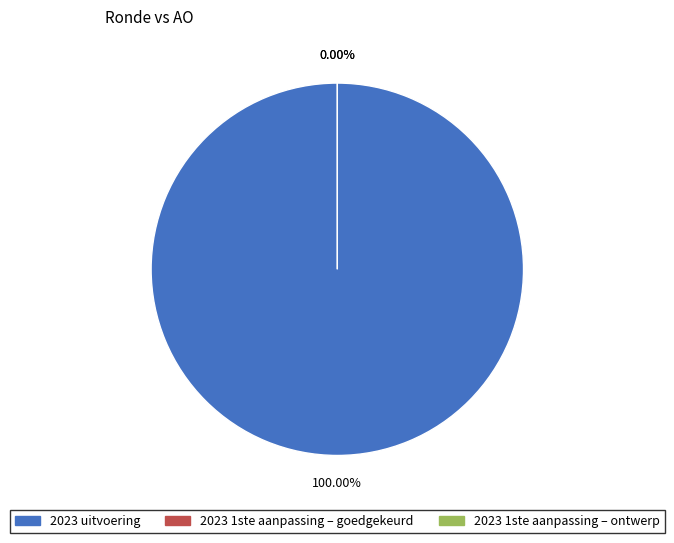

How many slices are in this pie chart?

3